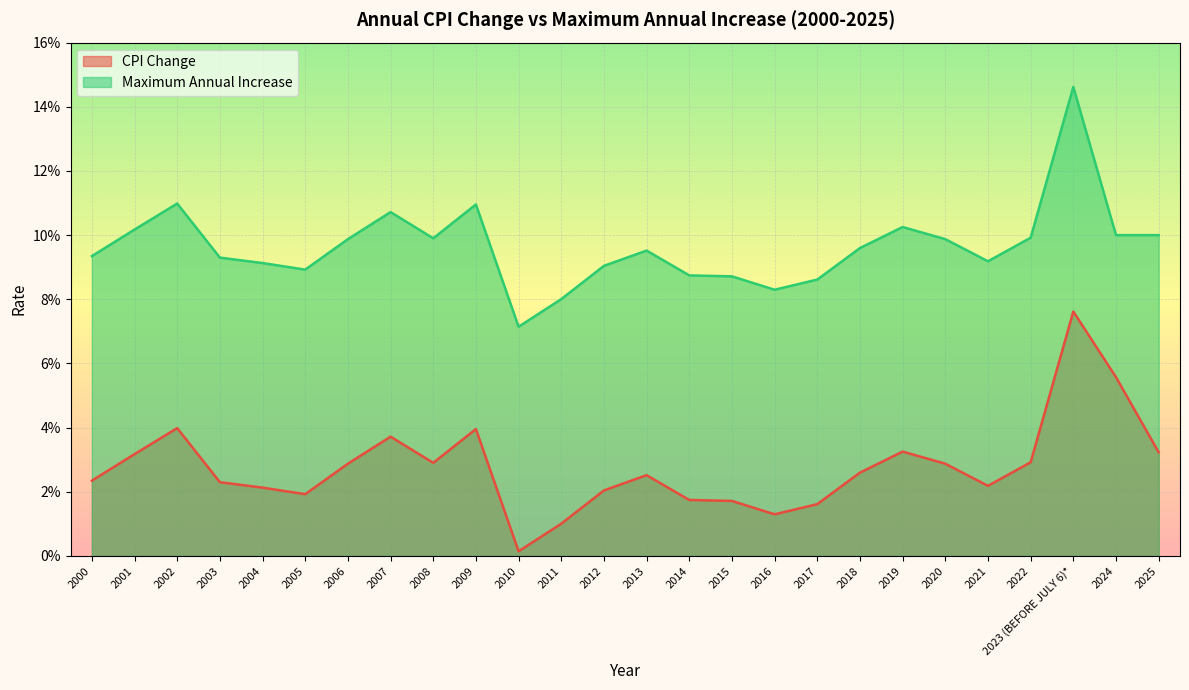

What is the maximum value for CPI Change?

0.1